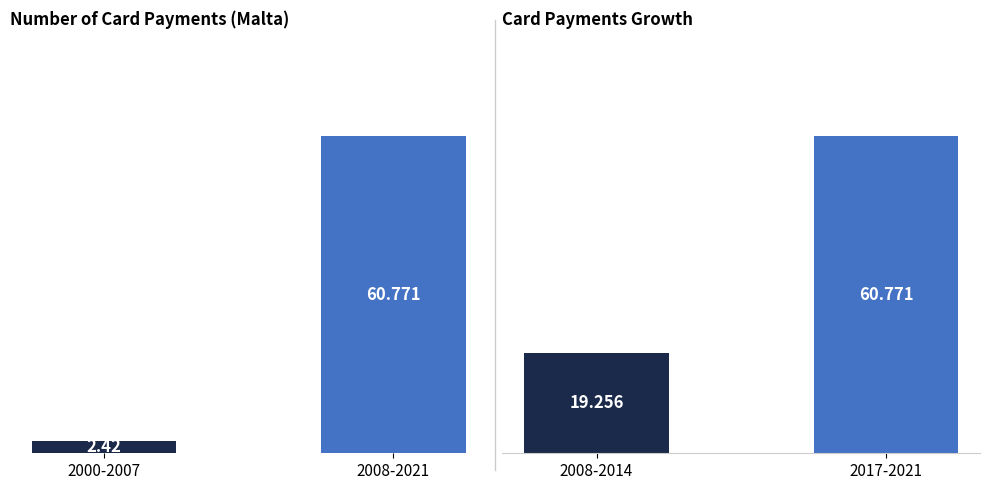

The value at 2017-2021 is 60.8. True or false?

True